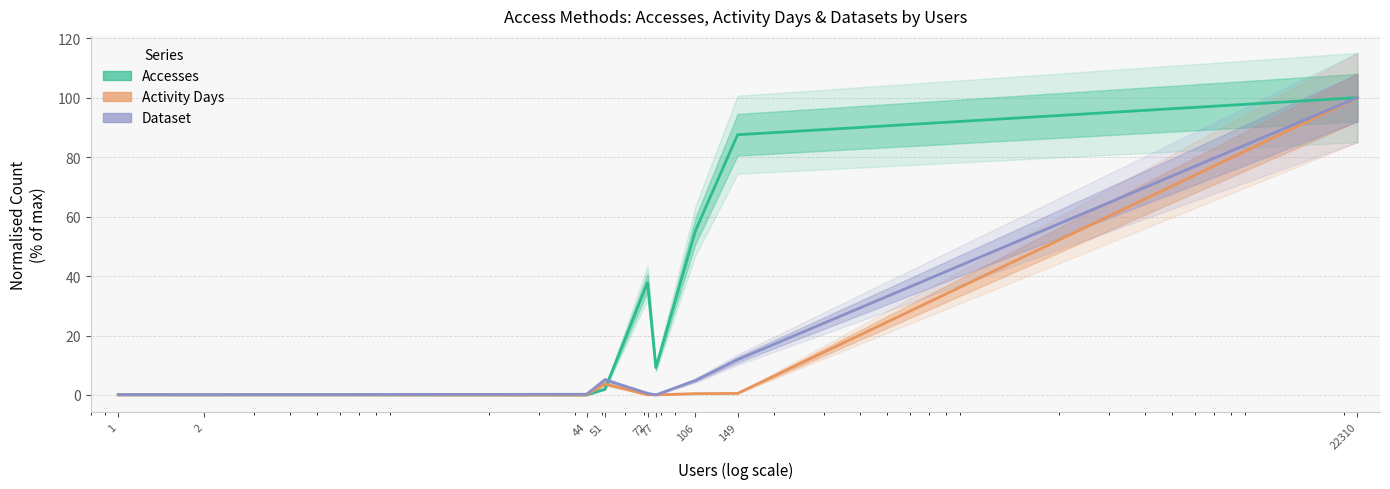

Where is the first local maximum for Activity Days?

51